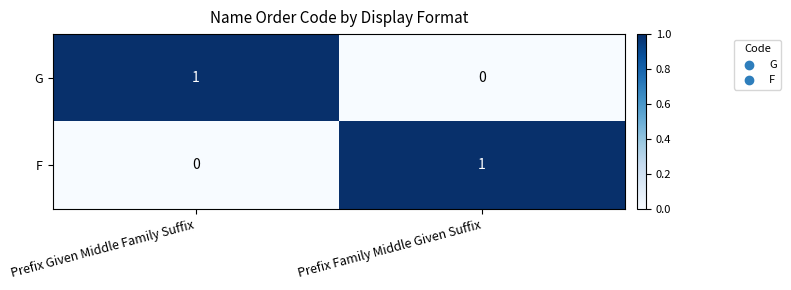

How many distinct data groups are displayed?

2